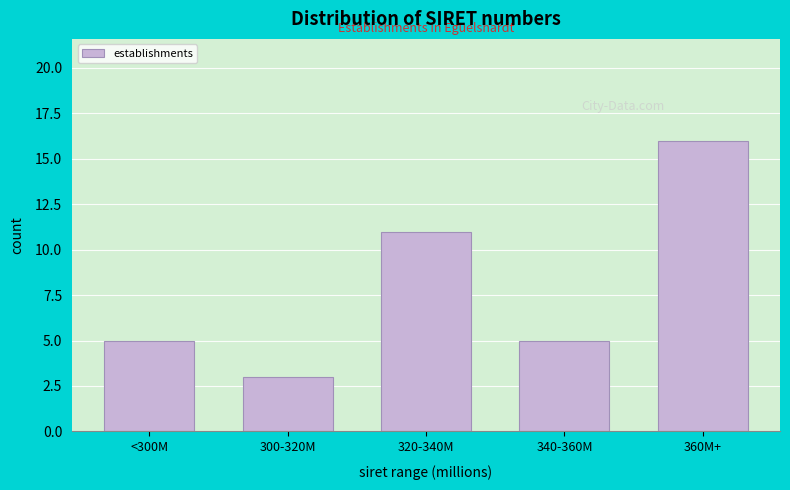

Reading left to right, extract all data points from this chart.

<300M=5	300-320M=3	320-340M=11	340-360M=5	360M+=16